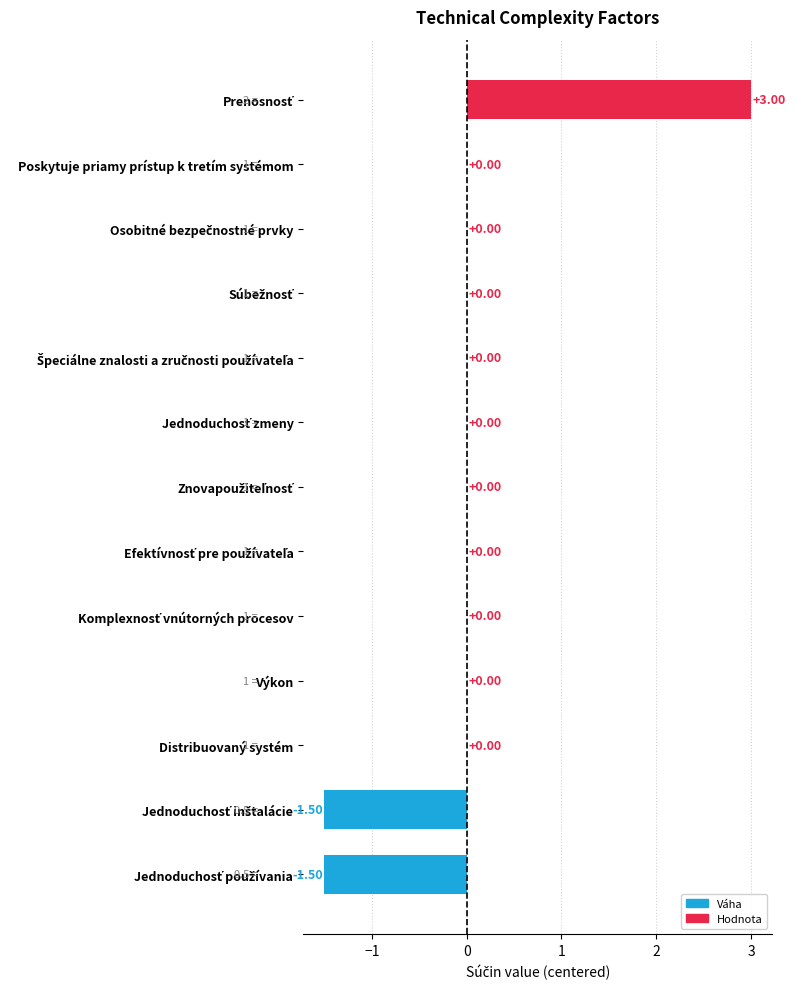

Are the bars horizontal?

Yes